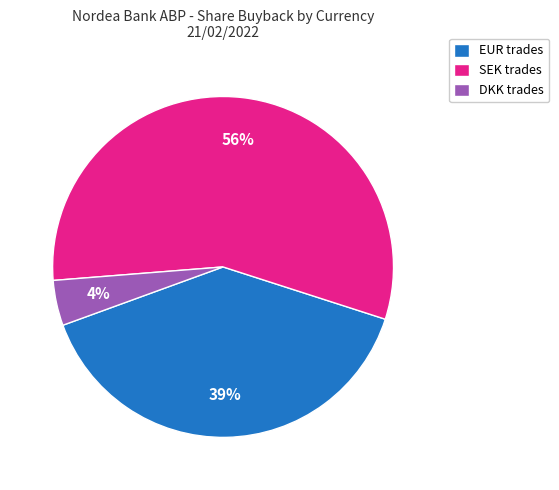

What is the largest slice in the pie chart?

SEK trades